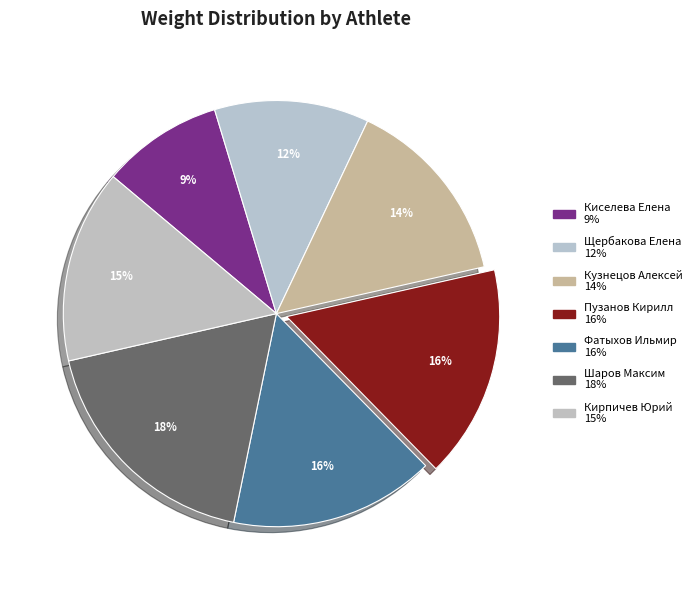

How many slices are in this pie chart?

7